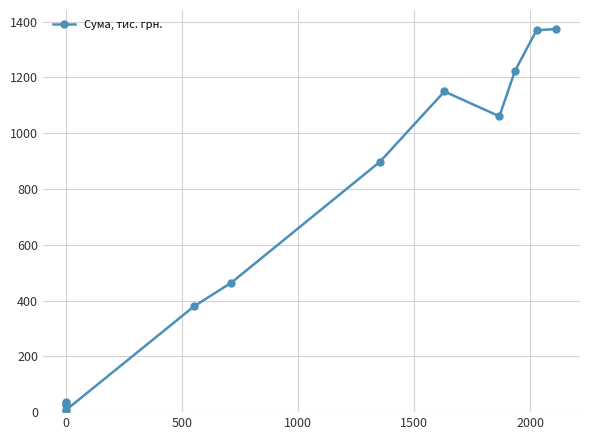

What is the difference between the second highest and minimum values?

1361.4